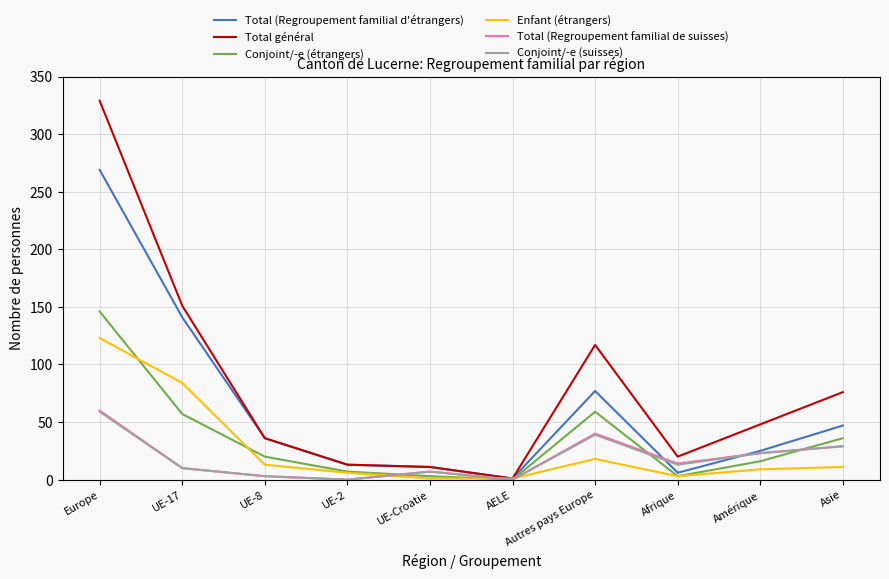

At how many categories does at least one series exceed 162?

1